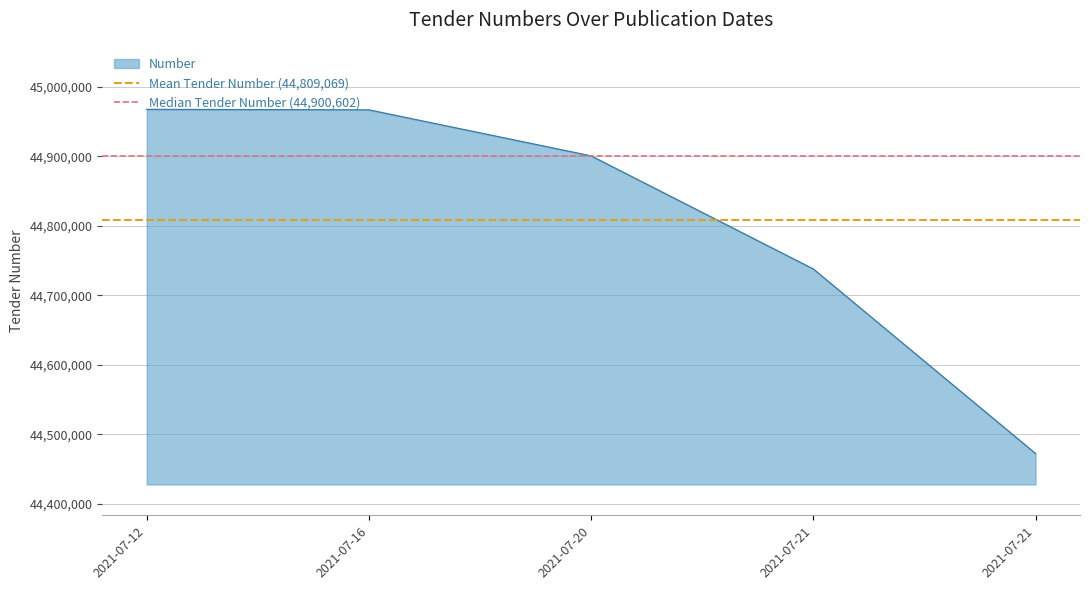

Does the chart display data point markers on the line(s)?

No